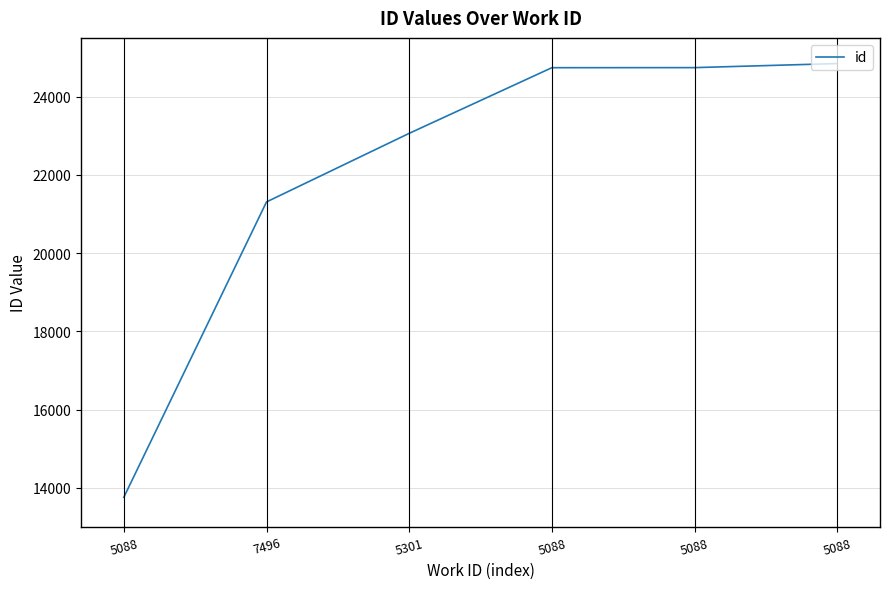

Which label corresponds to the smallest value in the chart?

5088